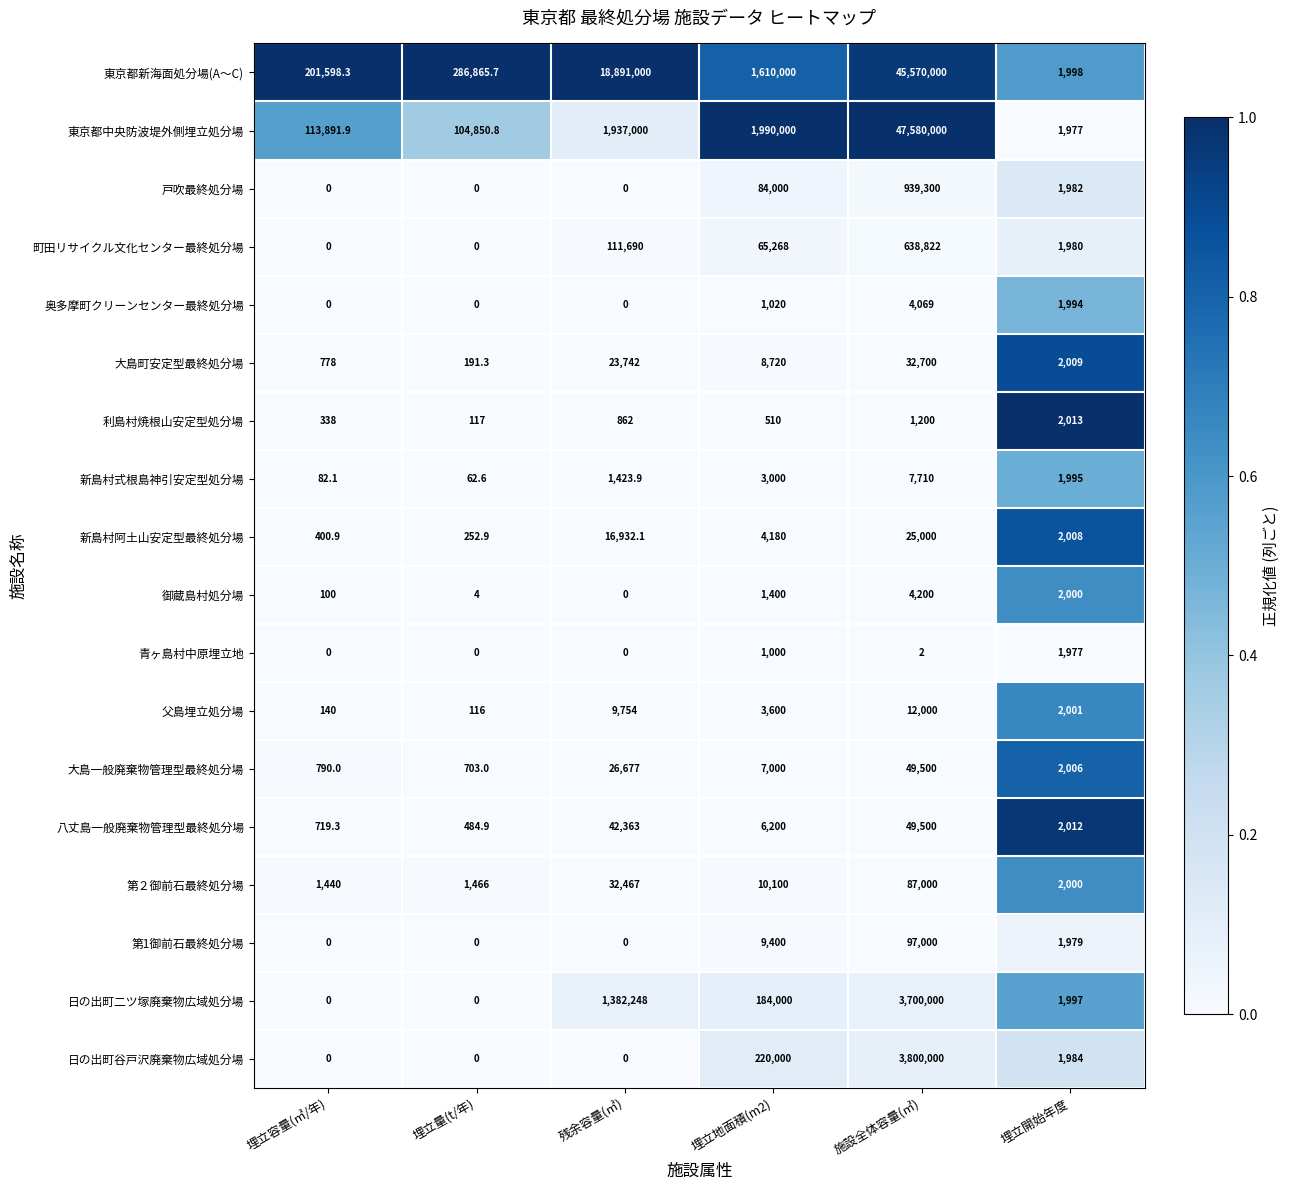

True or false: 父島埋立処分場 has a value of 35.0 at 埋立容量(㎥/年).

False